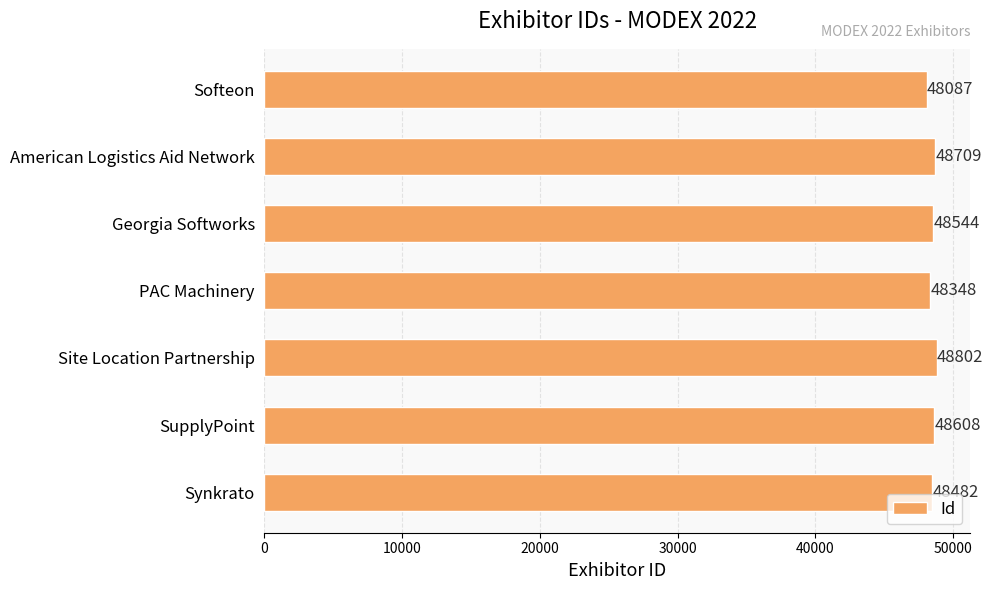

List the labels in order of value, largest first.

Site Location Partnership, American Logistics Aid Network, SupplyPoint, Georgia Softworks, Synkrato, PAC Machinery, Softeon